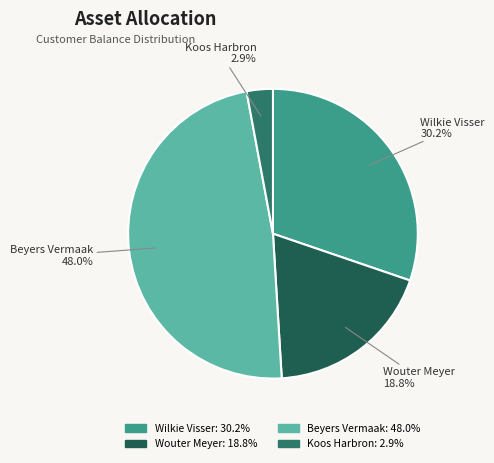

How many segments does this pie chart have?

4